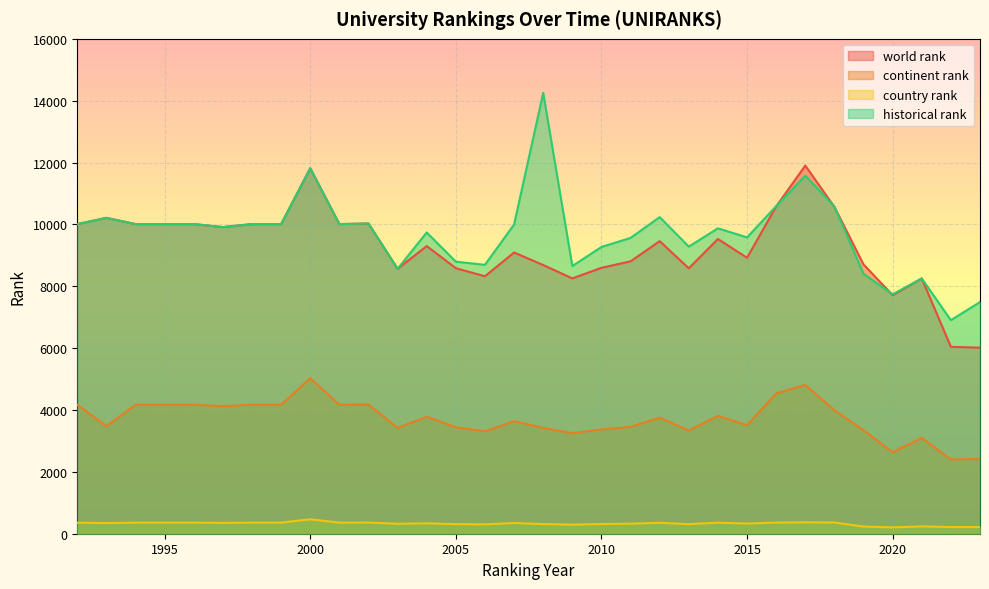

True or false: continent rank has a value of 3249 at 2009.

True